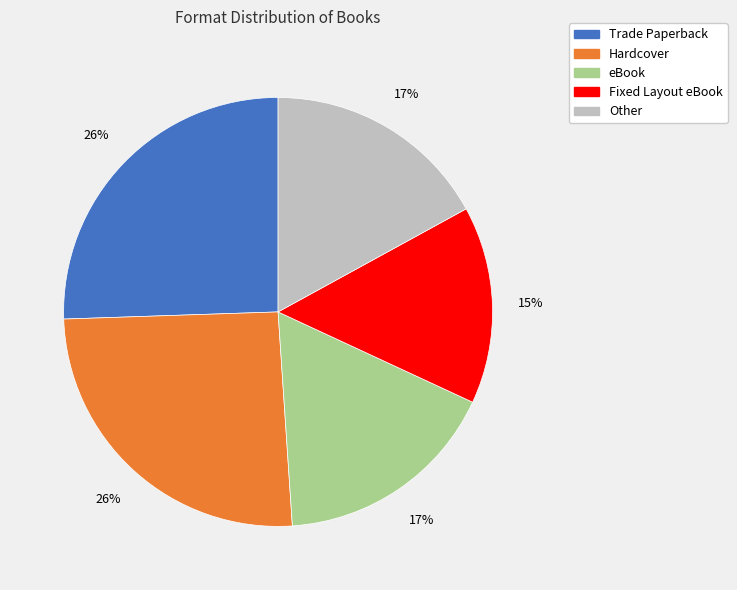

Count the number of slices in the pie.

5